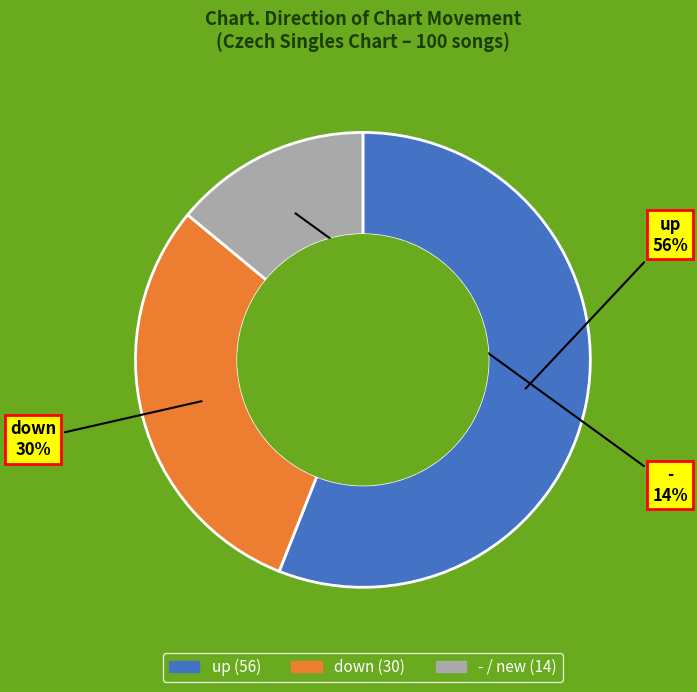

The up slice represents 42% of the pie. True or false?

False